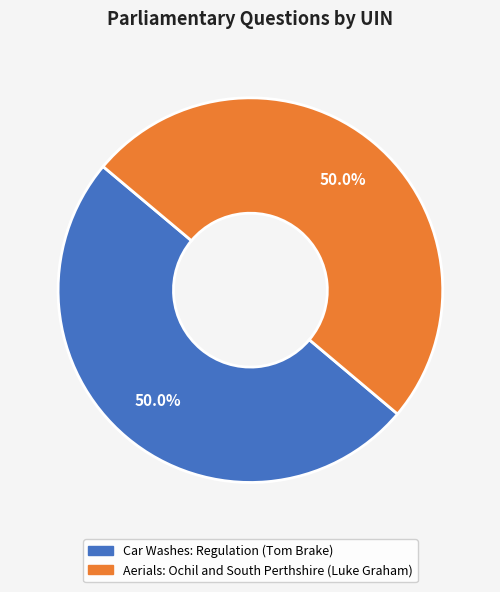

Approximately how many times larger is the value at Car Washes: Regulation (Tom Brake) compared to Aerials: Ochil and South Perthshire (Luke Graham)?

1.0